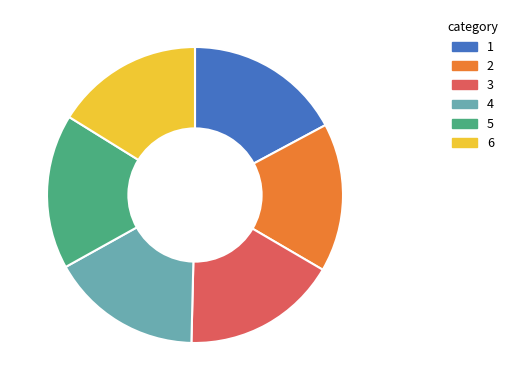

What is the ratio of the value at 1 to the value at 3?

1.0